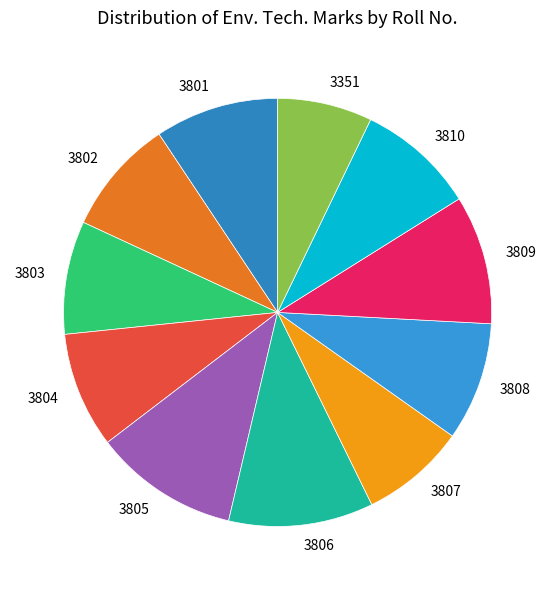

Is 3803 the majority of the pie?

No